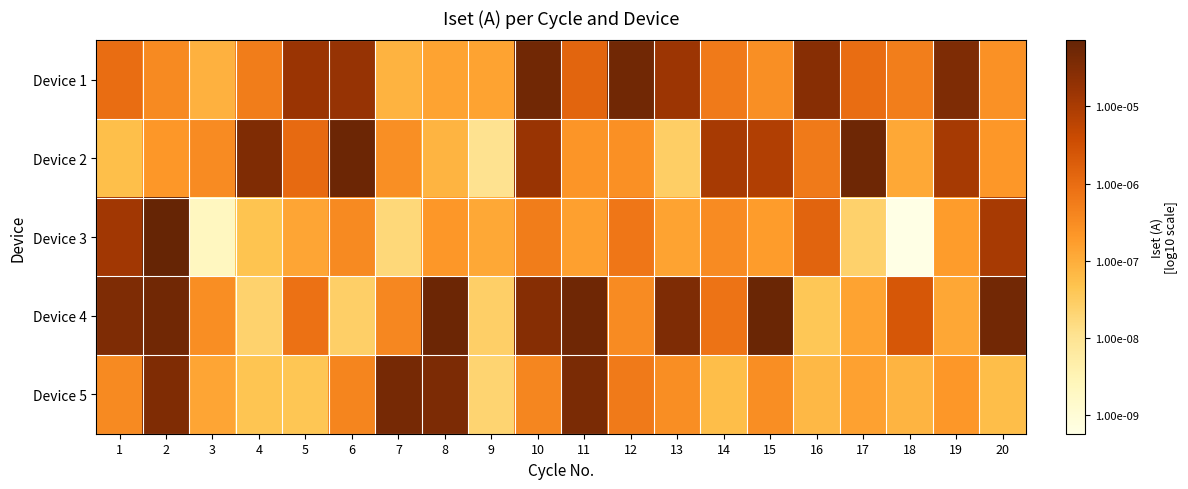

How many distinct data groups are displayed?

5